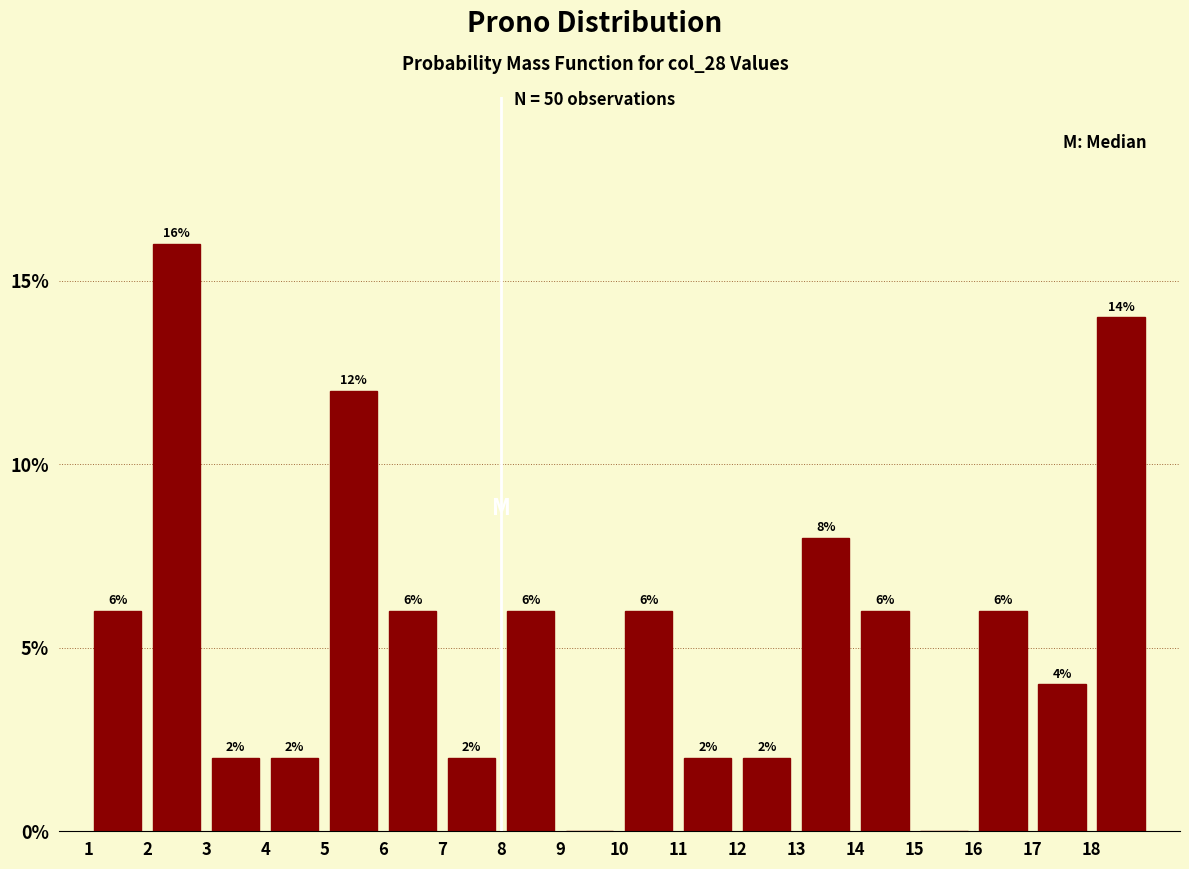

Which range on the x-axis has the tallest bar?

2 to 3